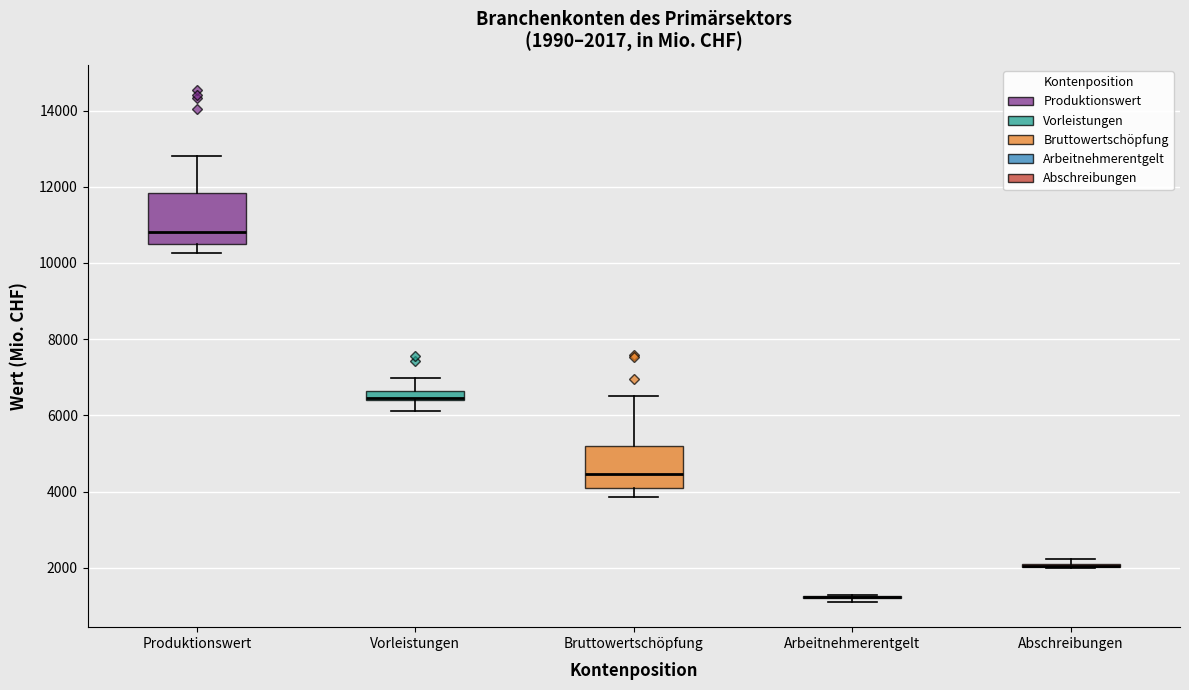

Comparing the boxes themselves (not the whiskers), which one is the tallest?

Produktionswert